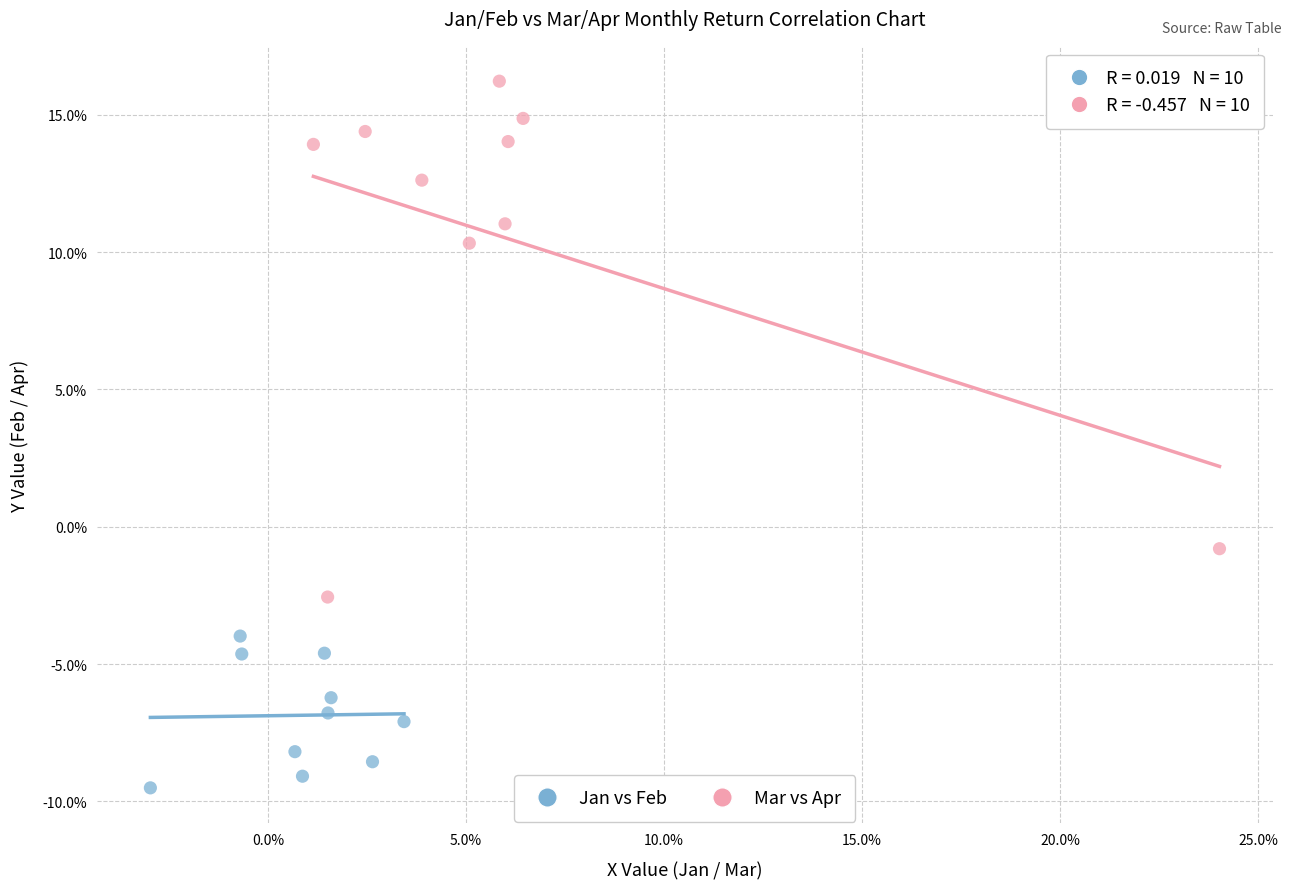

Which series has the widest spread of Y values?

Mar vs Apr